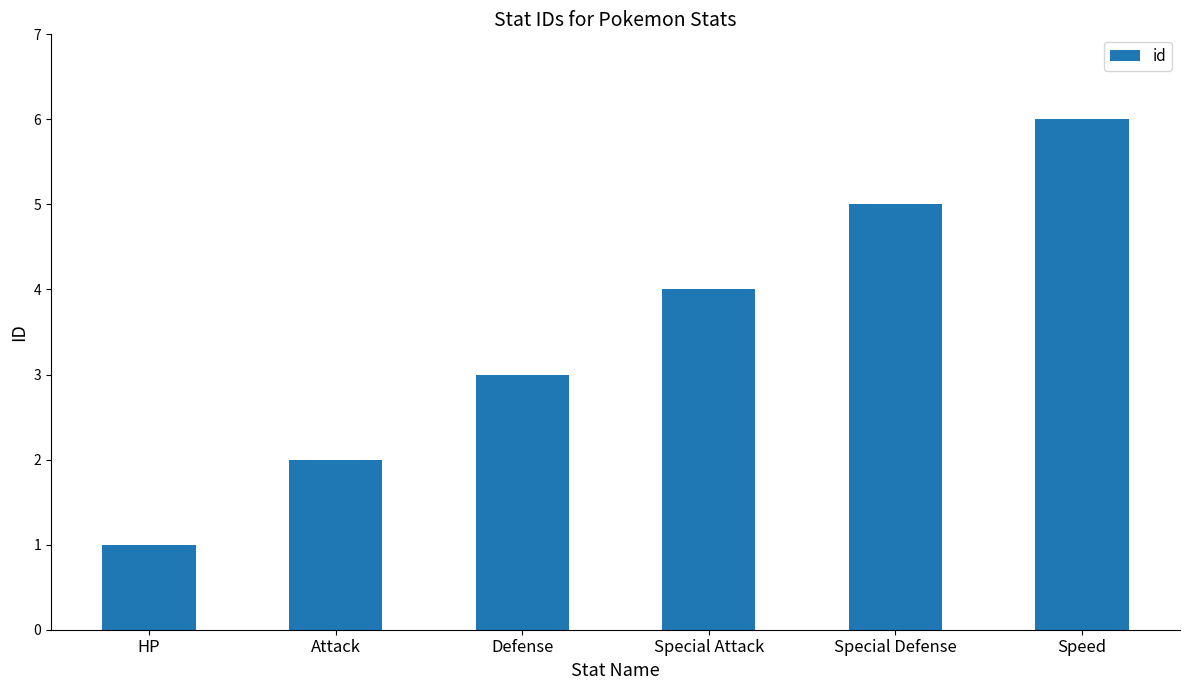

What is the greatest value displayed?

6